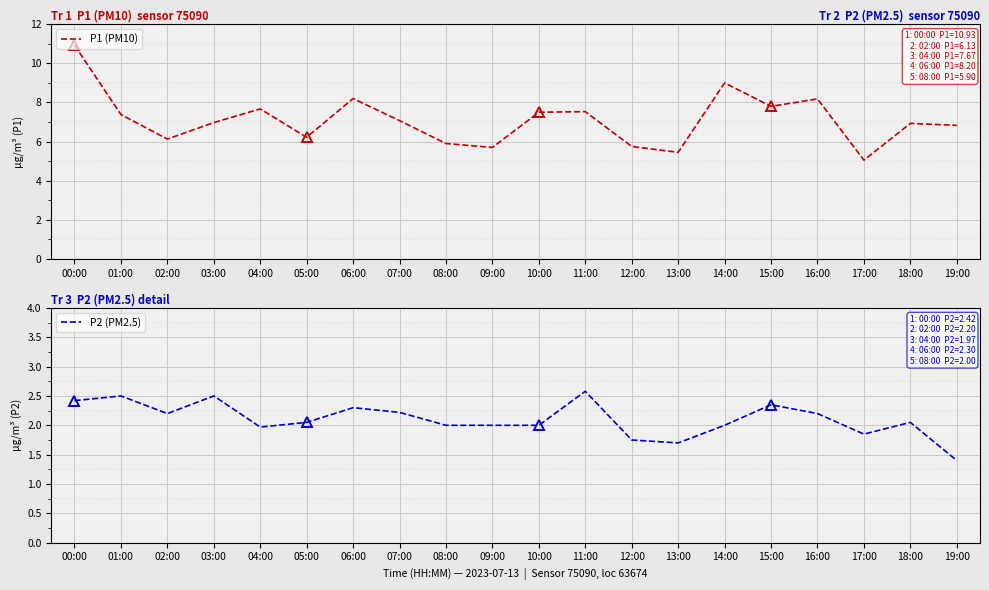

What is the minimum value for P1 (PM10)?

5.0